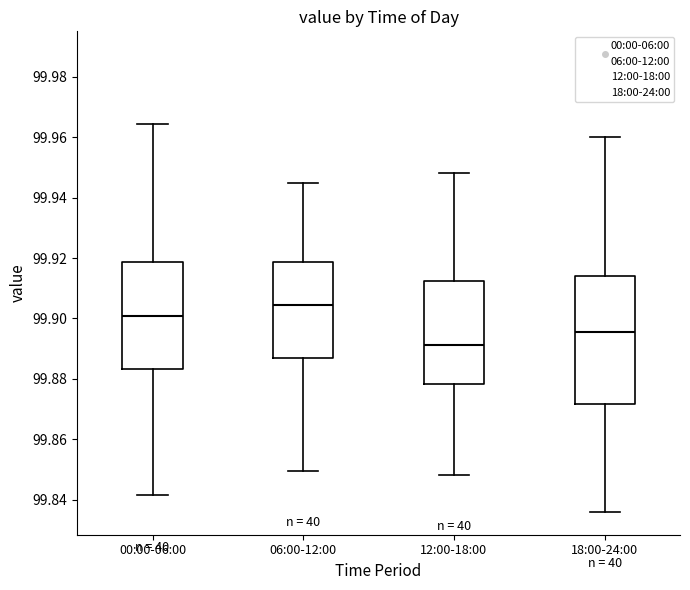

Reading left to right, read every box against the y-axis: the position of its median line, the range the box covers, and the ends of its whiskers. The values are not printed on the chart, so give them approximately, as read against the axis.

00:00-06:00: median 99.900, box 99.884 to 99.918, whiskers 99.842 to 99.964
06:00-12:00: median 99.904, box 99.886 to 99.918, whiskers 99.850 to 99.944
12:00-18:00: median 99.892, box 99.878 to 99.912, whiskers 99.848 to 99.948
18:00-24:00: median 99.896, box 99.872 to 99.914, whiskers 99.836 to 99.960